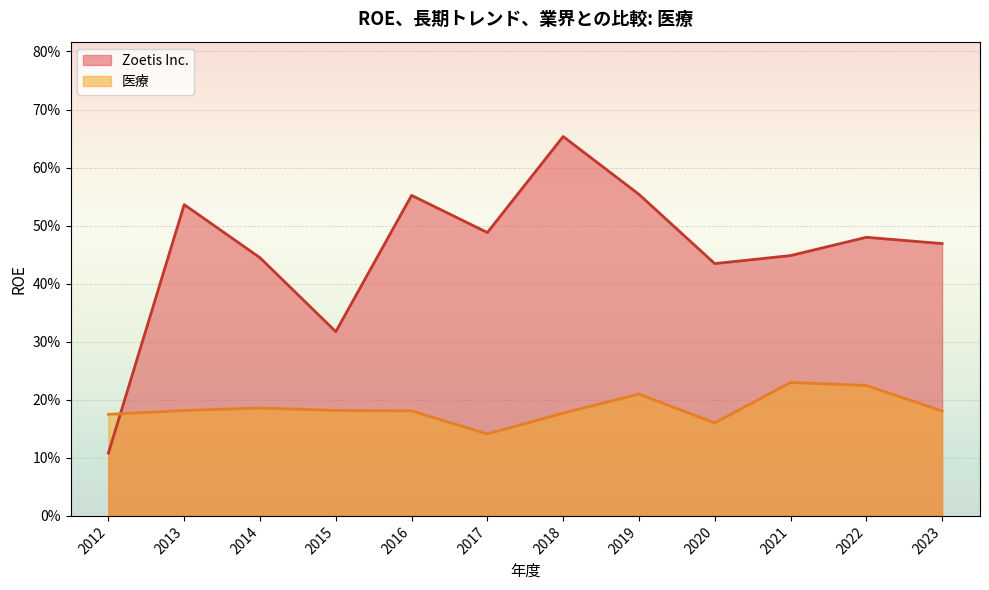

How many categories are shown in the chart?

12